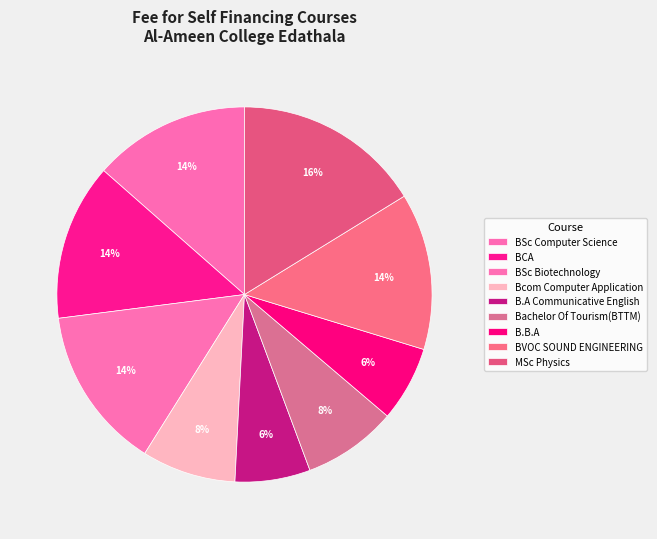

To the nearest percent, what percentage of the pie is B.B.A?

6%